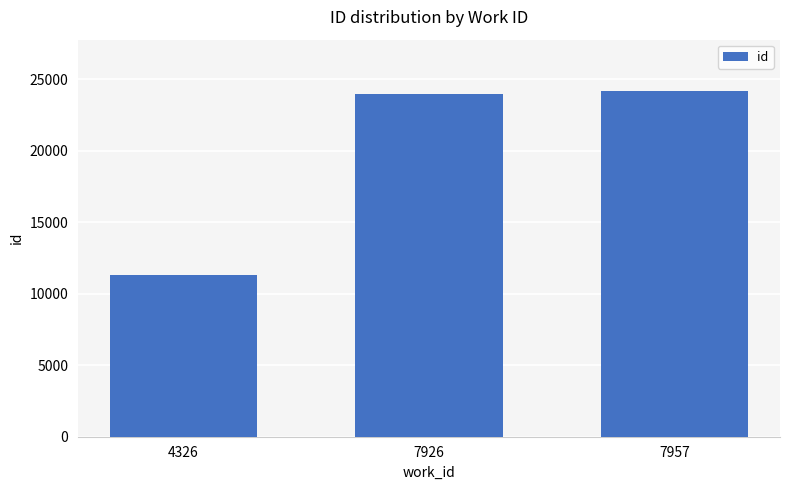

What is the value of the 3rd bar from the left?

24130